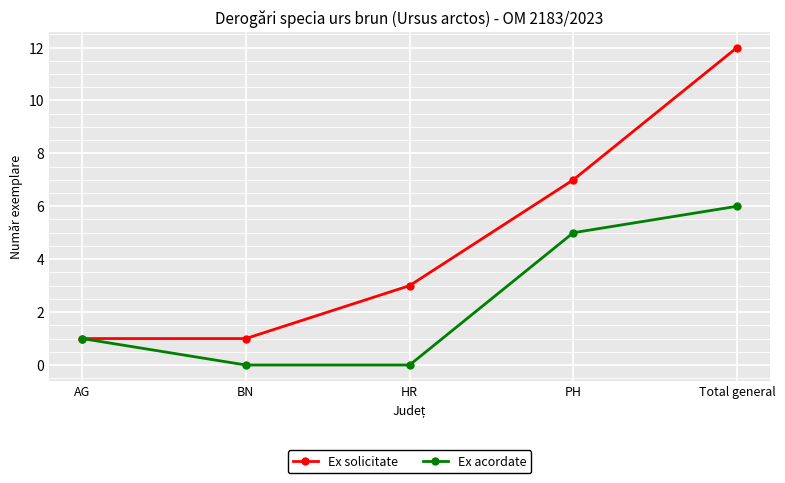

True or false: Ex acordate has a value of 1 at AG.

True